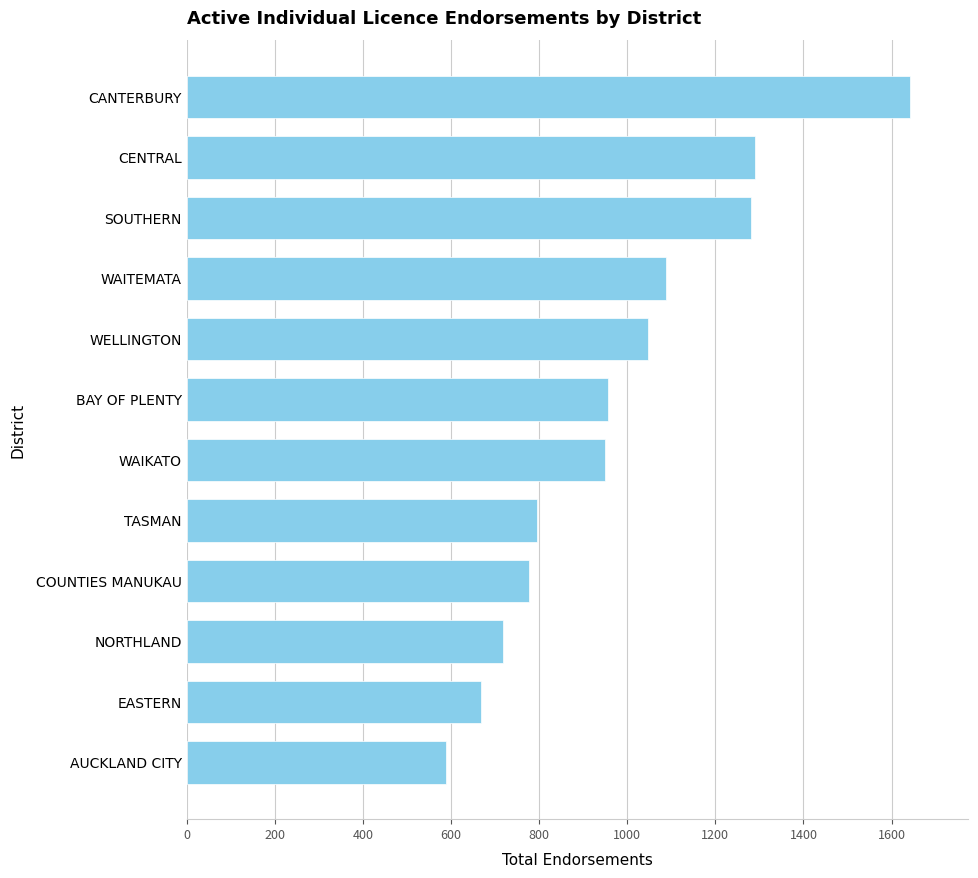

What is the value of the 10th bar from the top?

717